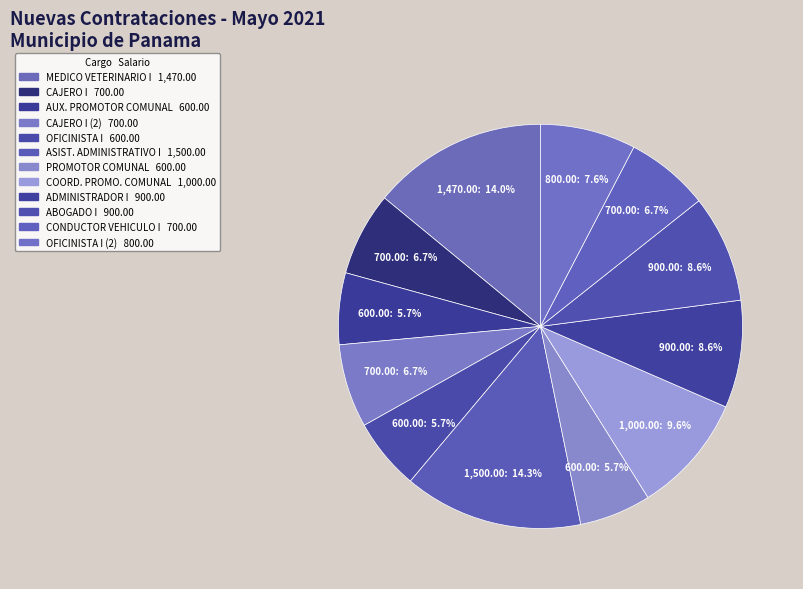

Count the number of slices in the pie.

12